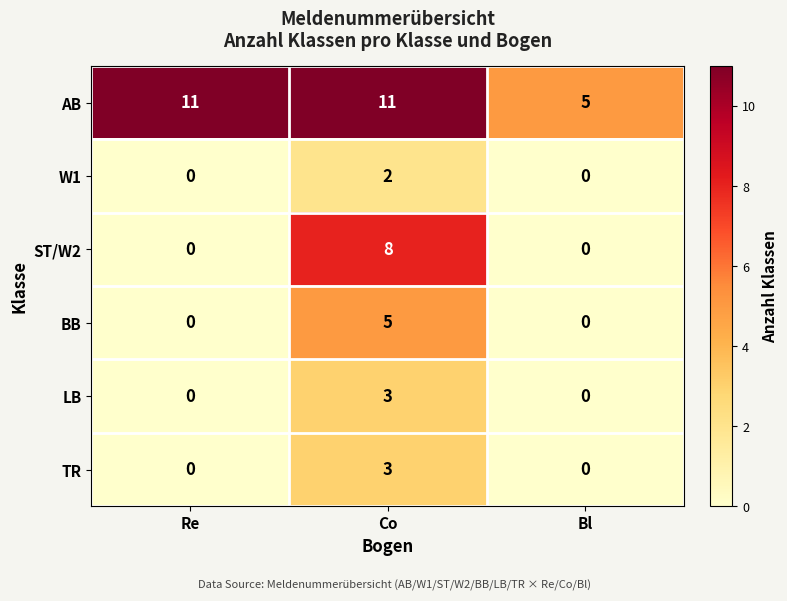

What is the maximum value shown in the chart?

11